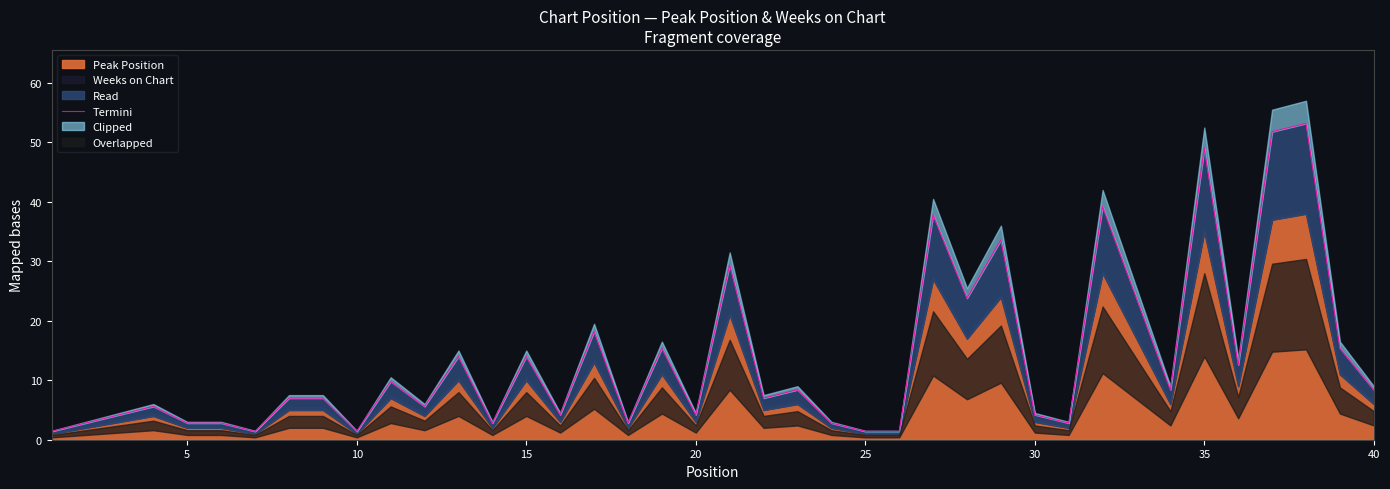

What is the sum of all values?

541.8